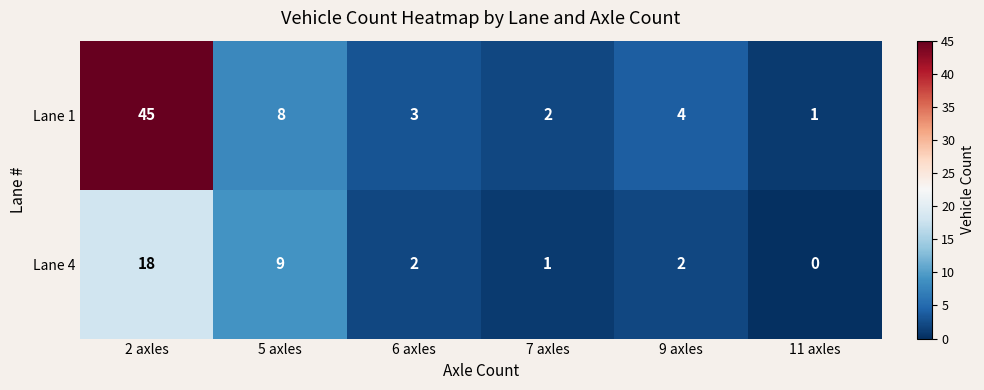

Reading left to right, transcribe all the data shown in this chart.

Lane 1: 45	8	3	2	4	1
Lane 4: 18	9	2	1	2	0